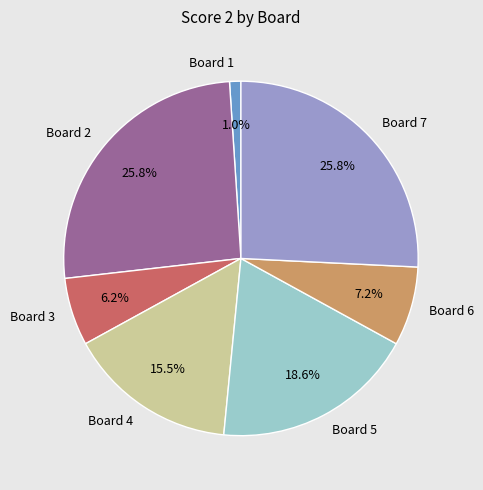

To the nearest percent, what percentage of the pie is Board 7?

26%